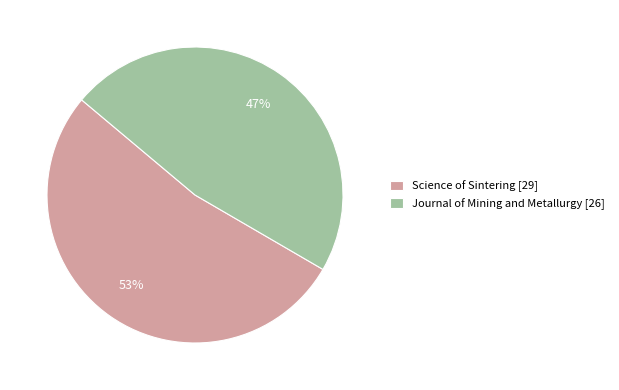

Combined, do Journal of Mining and Metallurgy [26] and Science of Sintering [29] account for over 50%?

Yes